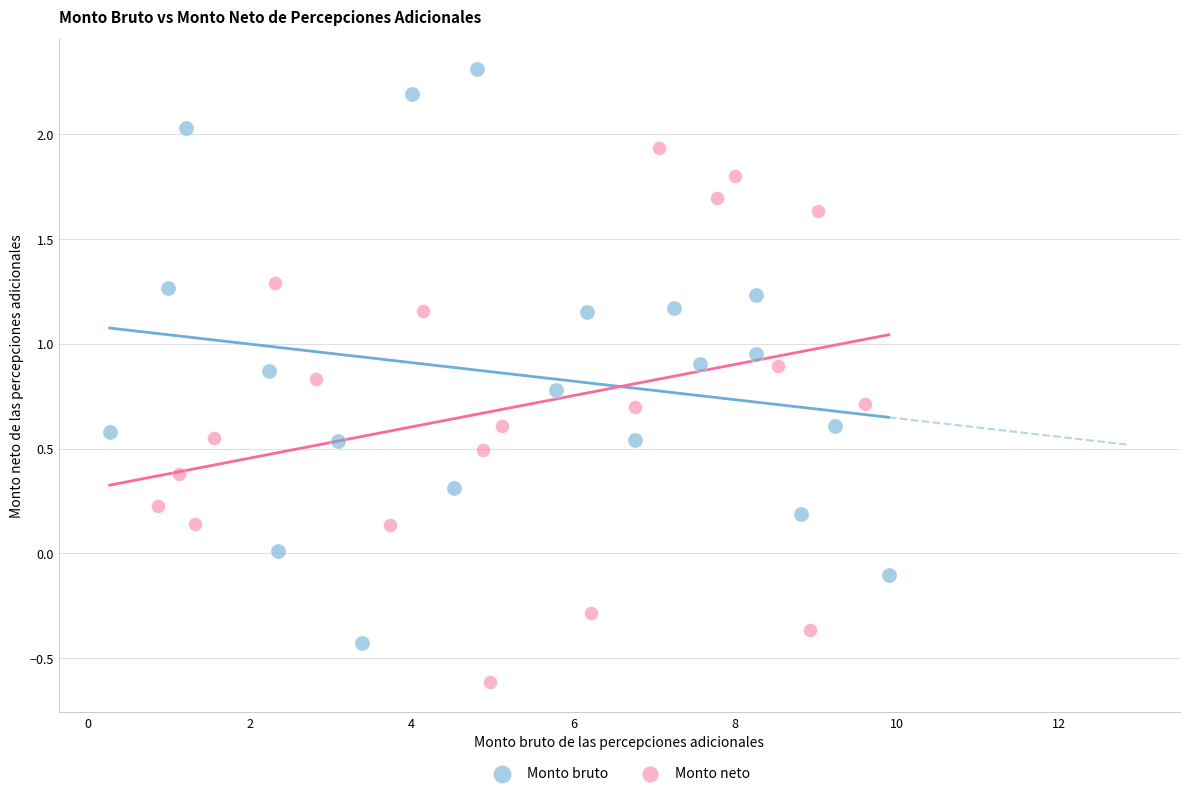

Which series reaches the maximum Y coordinate?

Monto bruto